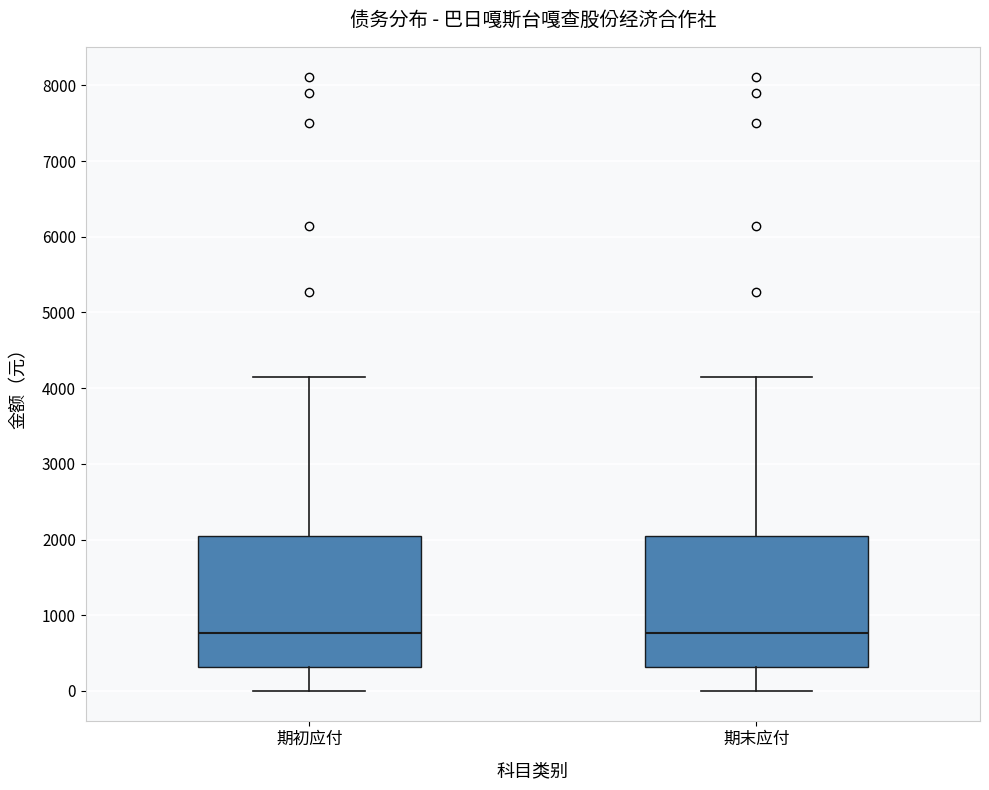

Reading left to right, transcribe this box plot: for each box, give where its median line is, the range the box spans, and where its two whiskers end, as read against the y-axis. The values are not printed on the chart, so give them approximately, as read against the axis.

期初应付: median 800, box 300 to 2000, whiskers 0 to 4100
期末应付: median 800, box 300 to 2000, whiskers 0 to 4100